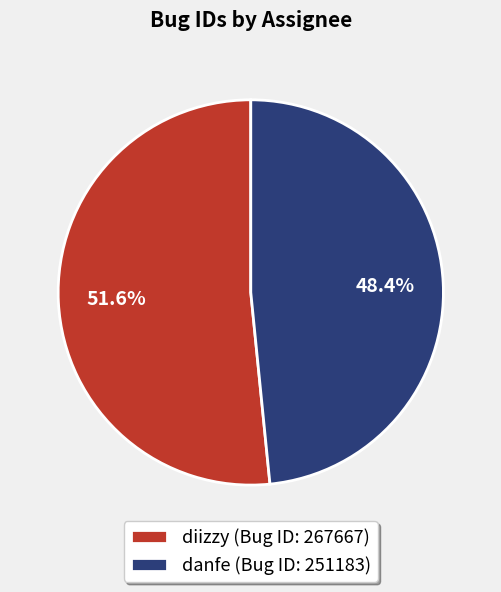

Does danfe account for over 50% of the chart?

No